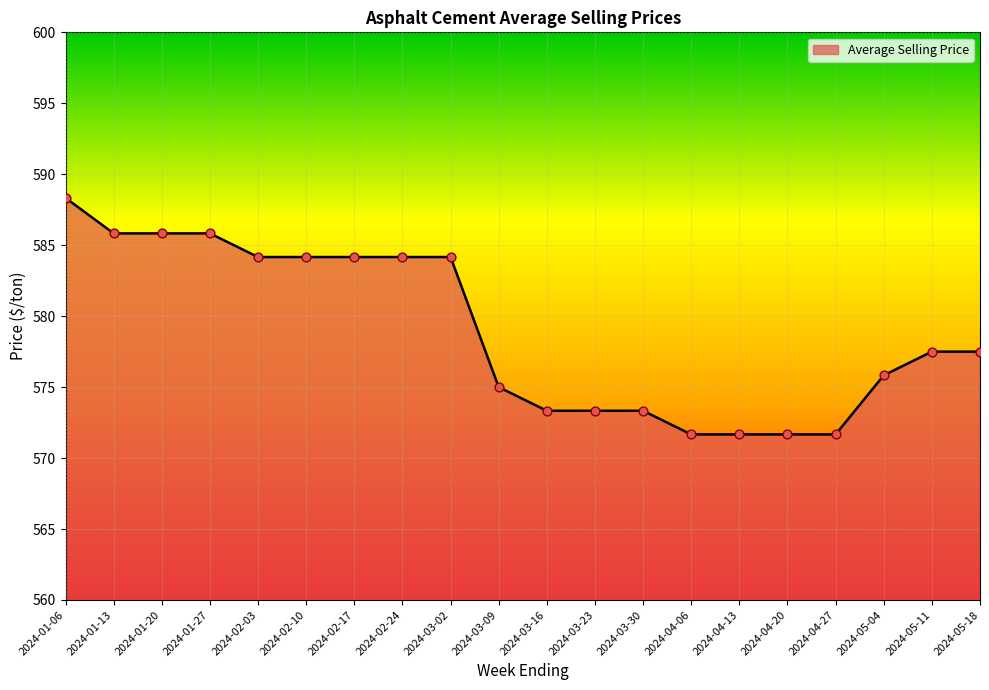

Between 2024-05-04 and 2024-03-09, which is larger?

2024-05-04